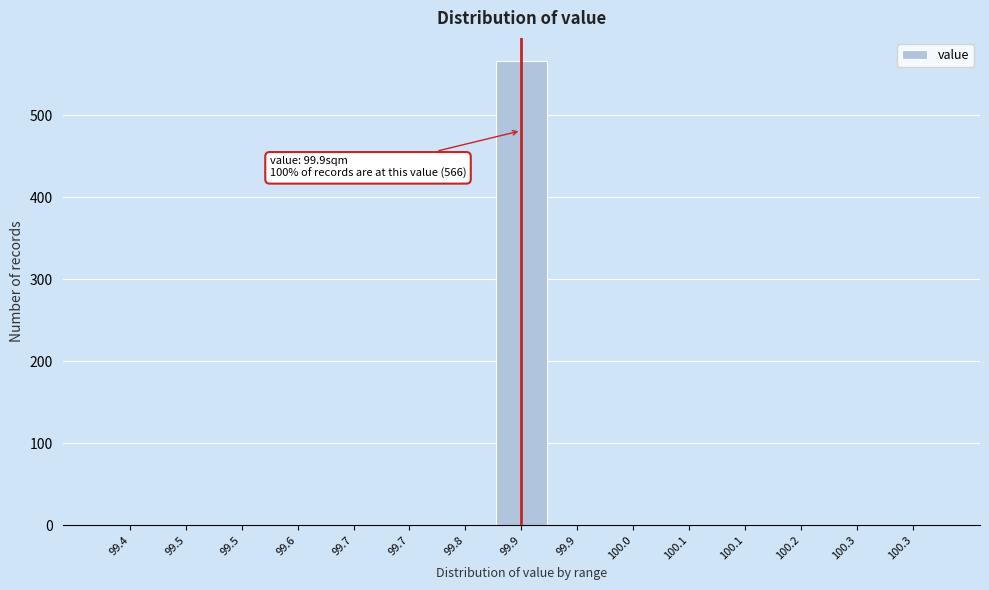

How many data points are above 0?

1